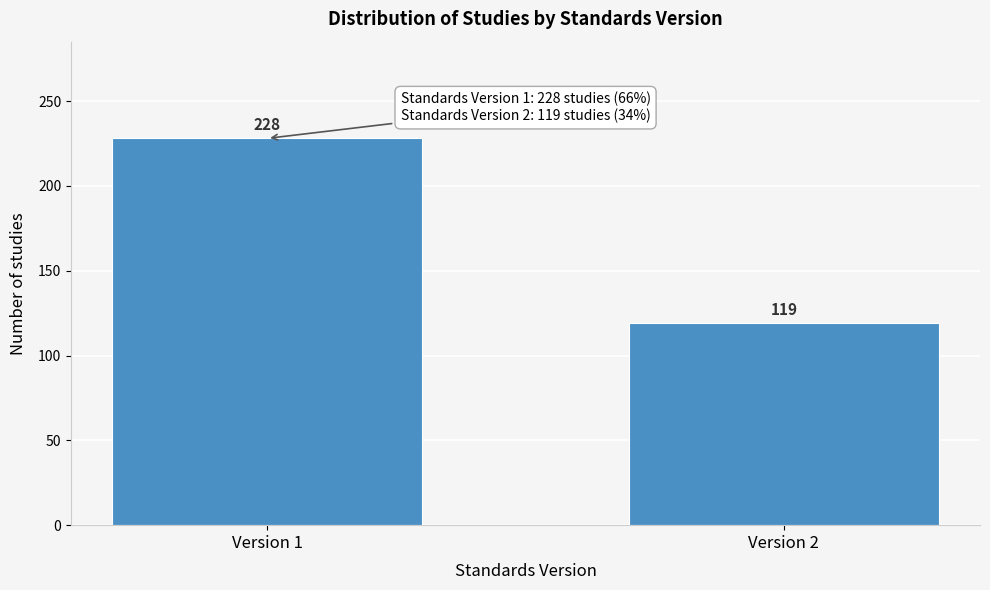

Reading right to left, what are all the values shown in this chart?

119	228